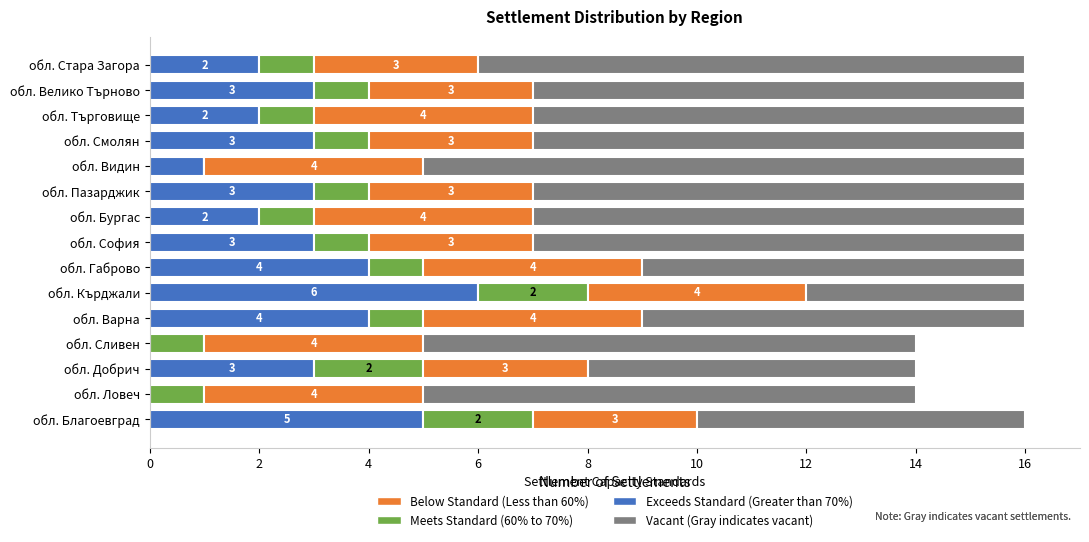

What is the total value across all series at обл. Велико Търново?

16